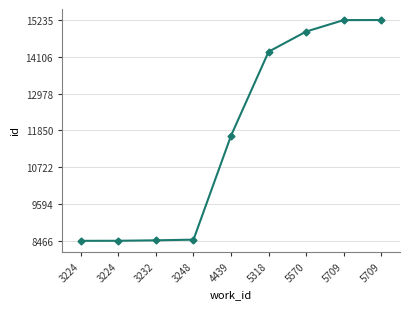

How many lines are shown in the chart?

1